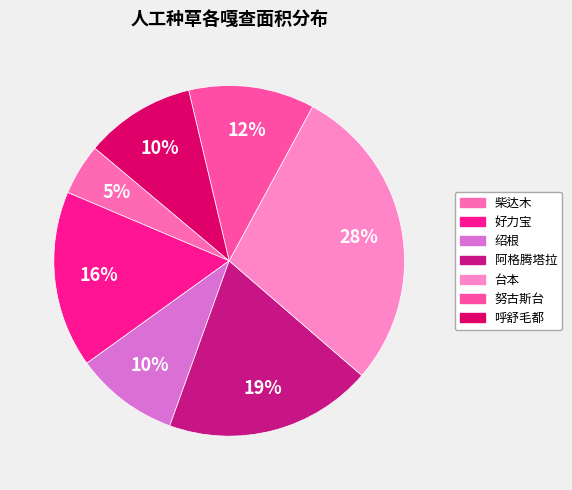

Rank the categories by value from highest to lowest.

台本, 阿格腾塔拉, 好力宝, 努古斯台, 呼舒毛都, 绍根, 柴达木